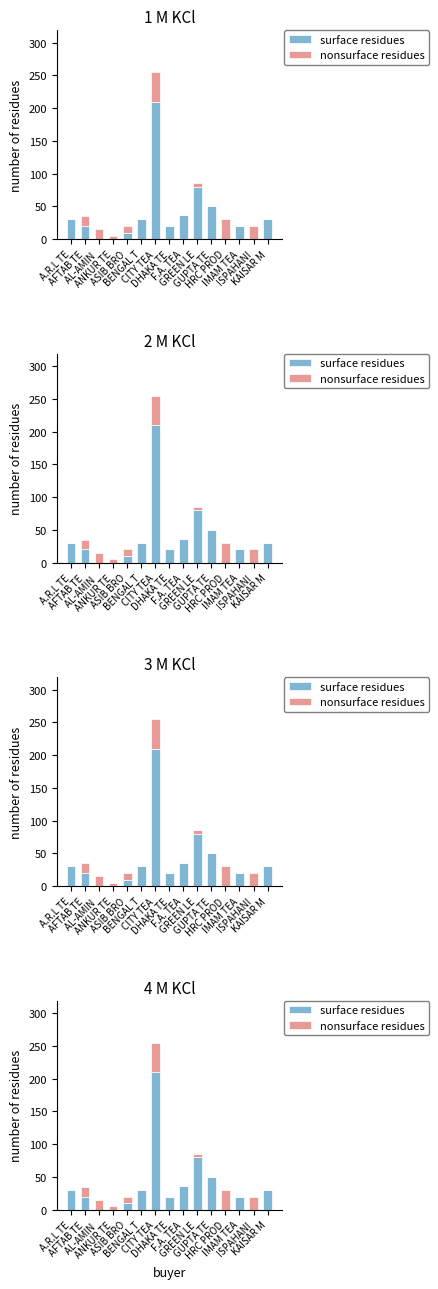

How many values in the nonsurface residues series are below 5?

7